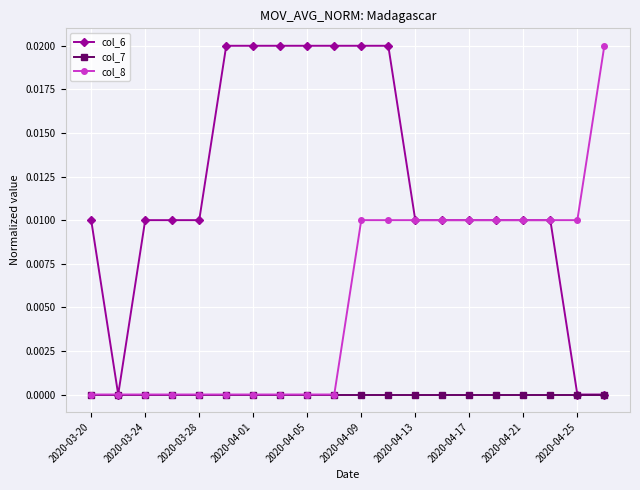

How many col_8 values are between 0 and 1?

20